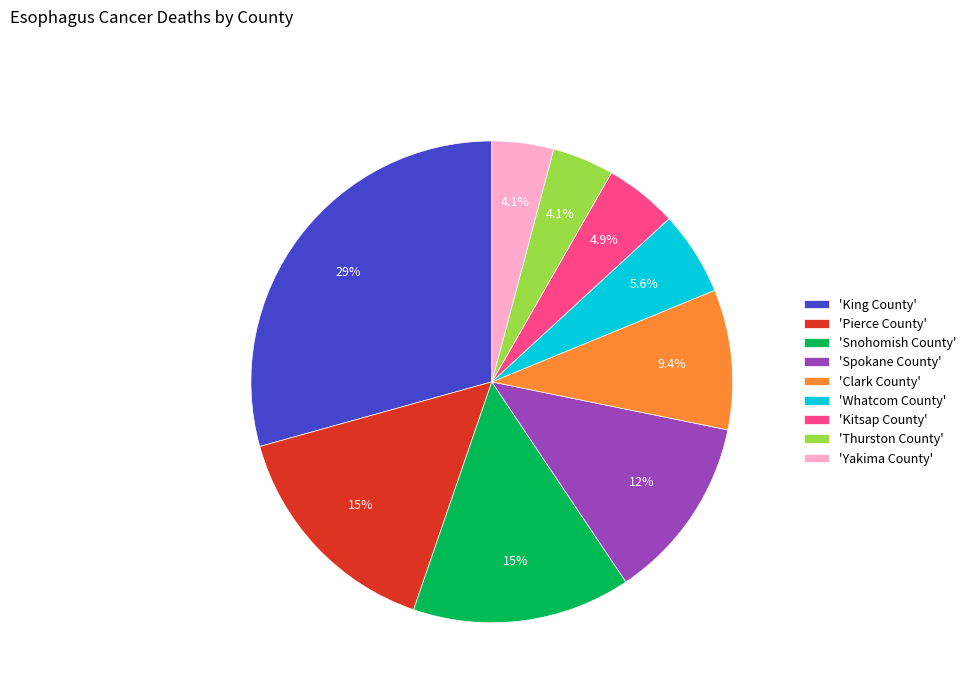

Approximately how many times larger is the value at 'Kitsap County' compared to 'Snohomish County'?

0.3